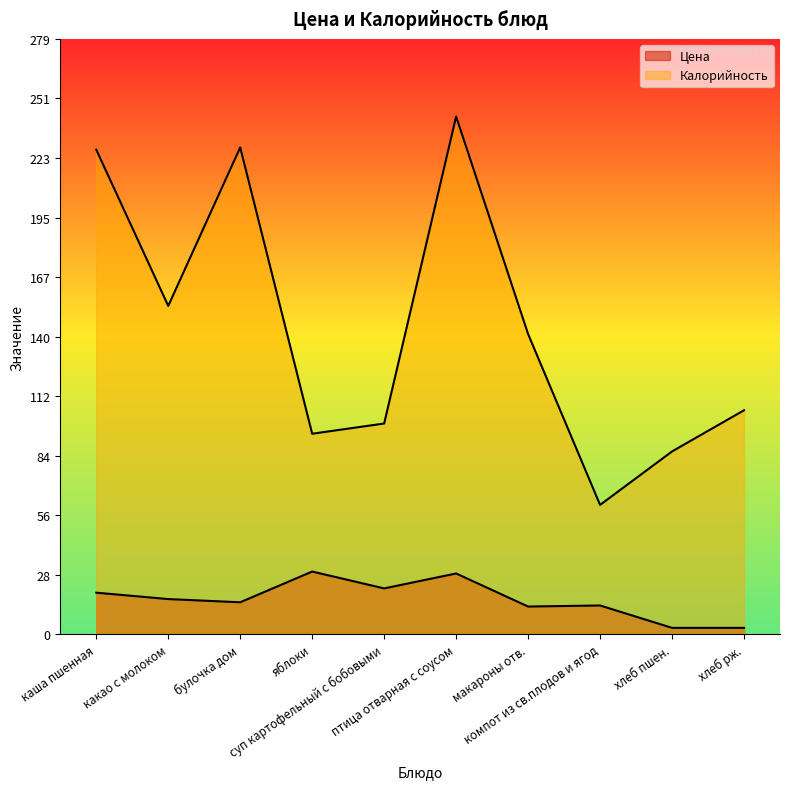

True or false: Цена and Калорийность intersect in this chart.

False